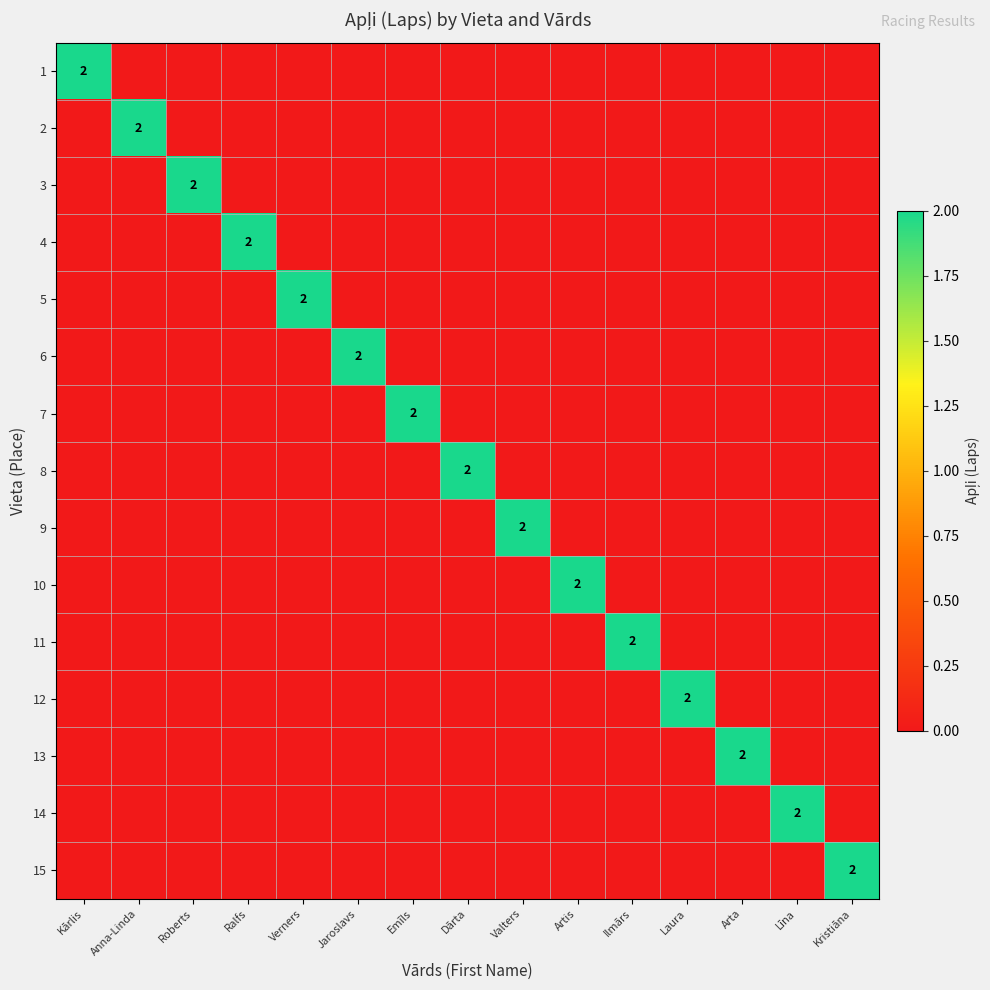

Which label corresponds to the largest value in the chart?

Kārlis